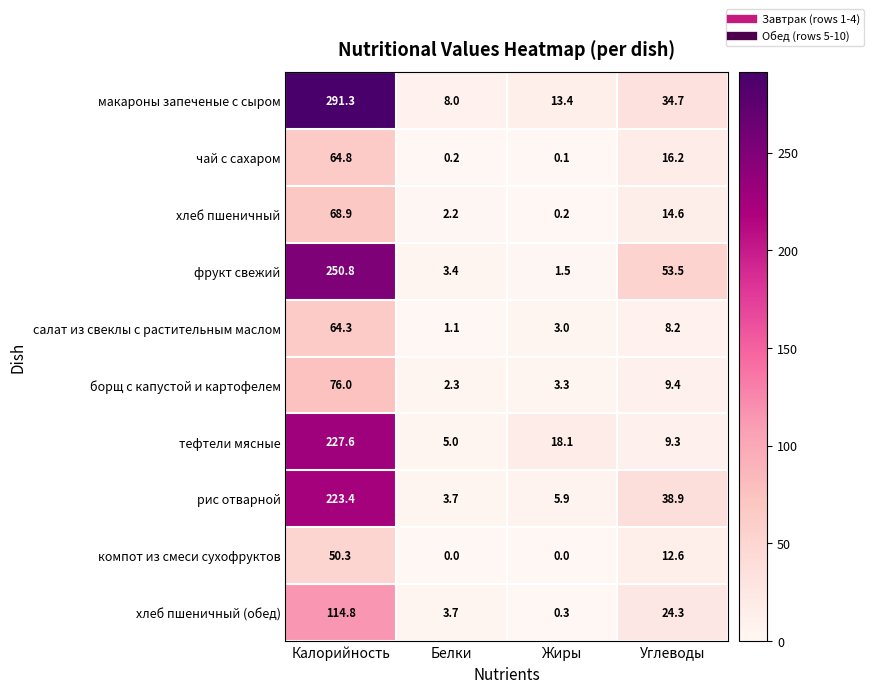

What is the spread (max minus min) of values at Жиры?

18.1